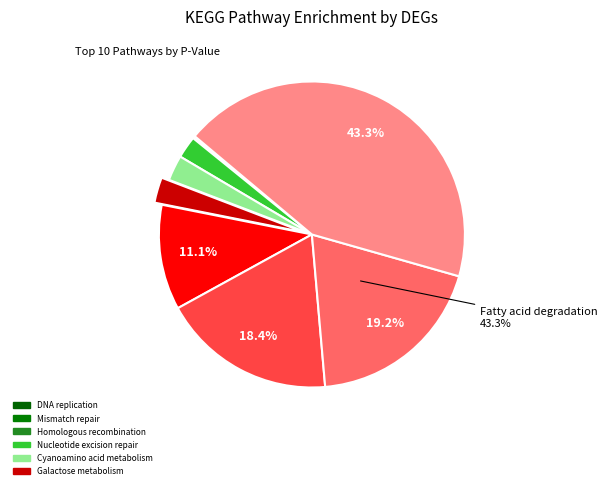

To the nearest percent, what percentage of the pie is Cyanoamino acid metabolism?

3%